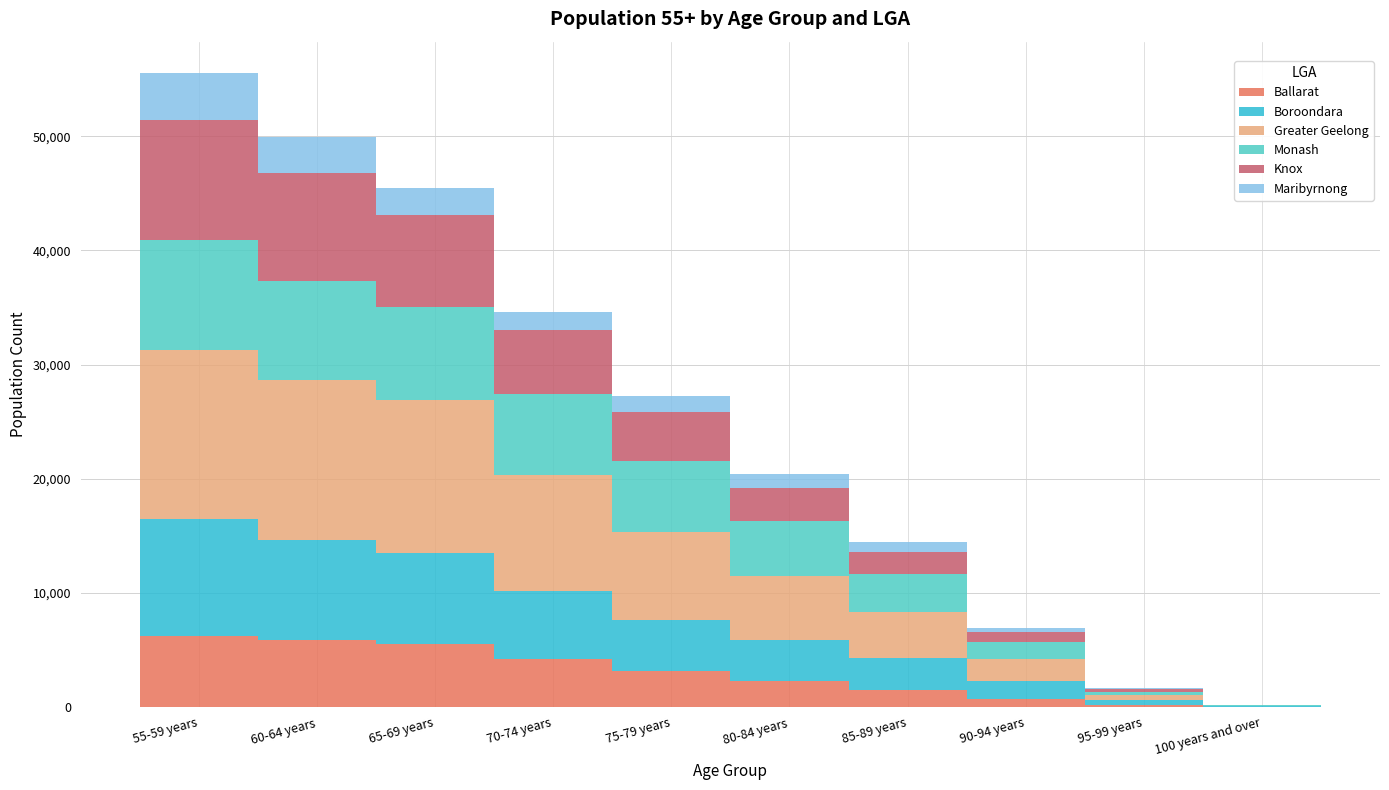

What is the sum of all Ballarat values?

29650